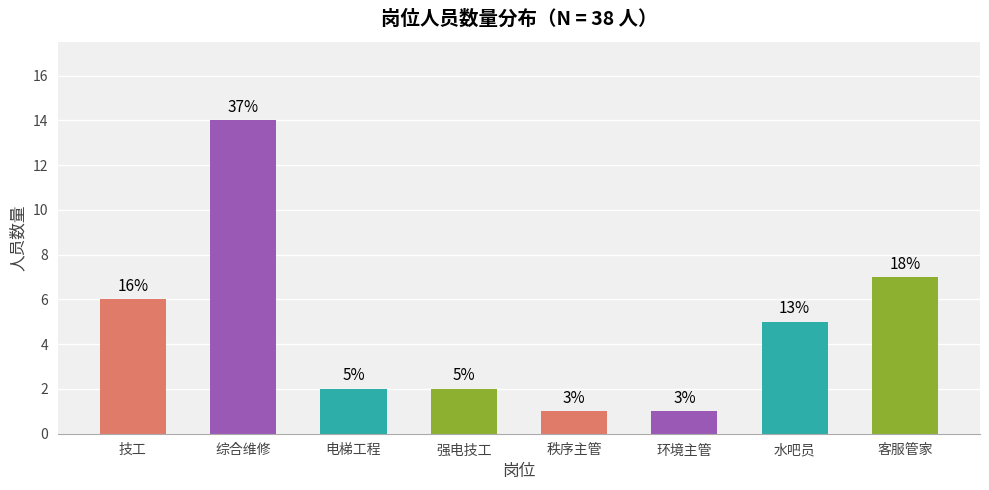

Are the bars horizontal?

No